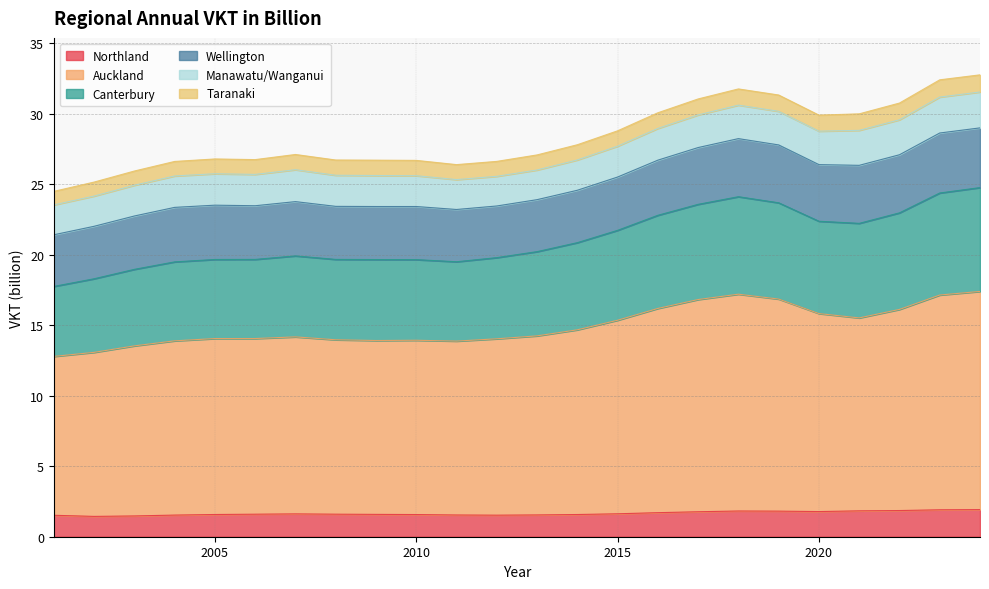

How many data points in Canterbury are less than 20?

12